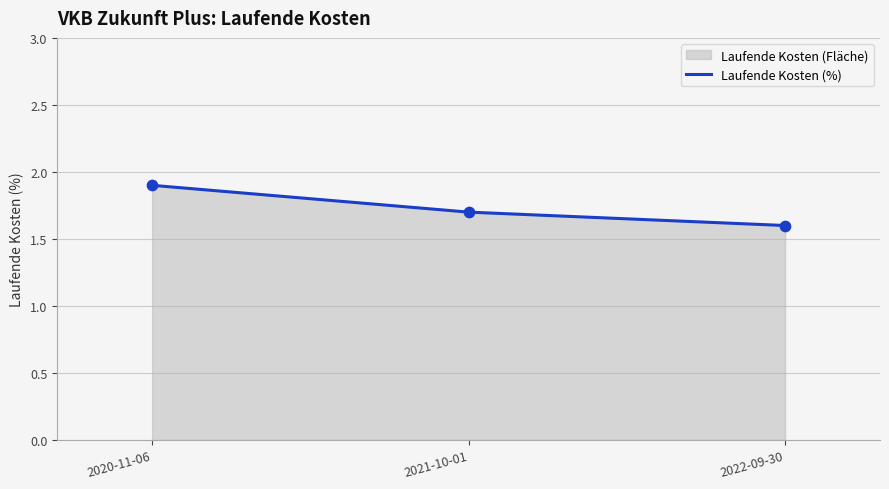

Approximately how many times larger is the value at 2022-09-30 compared to 2021-10-01?

0.9